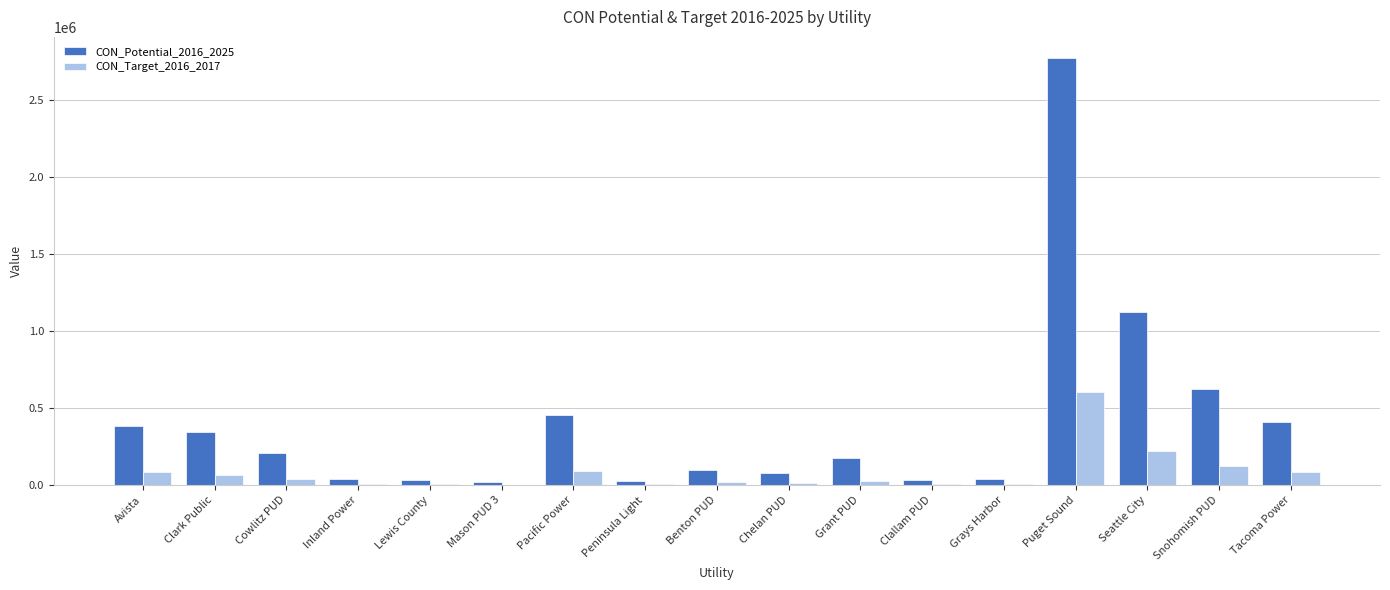

At which category is the sum across all series the highest?

Puget Sound